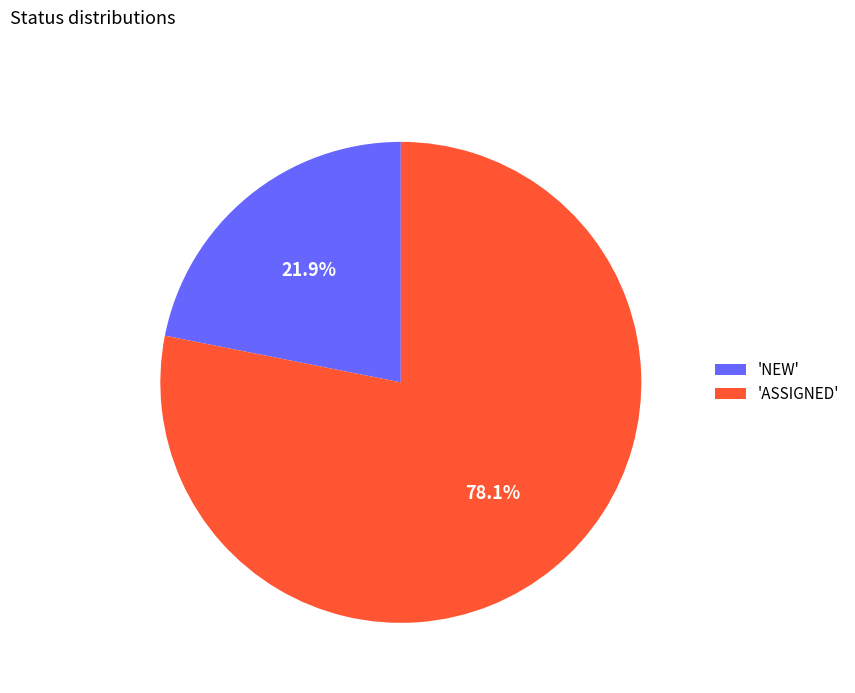

Is the sum of 'ASSIGNED' and 'NEW' greater than half?

Yes